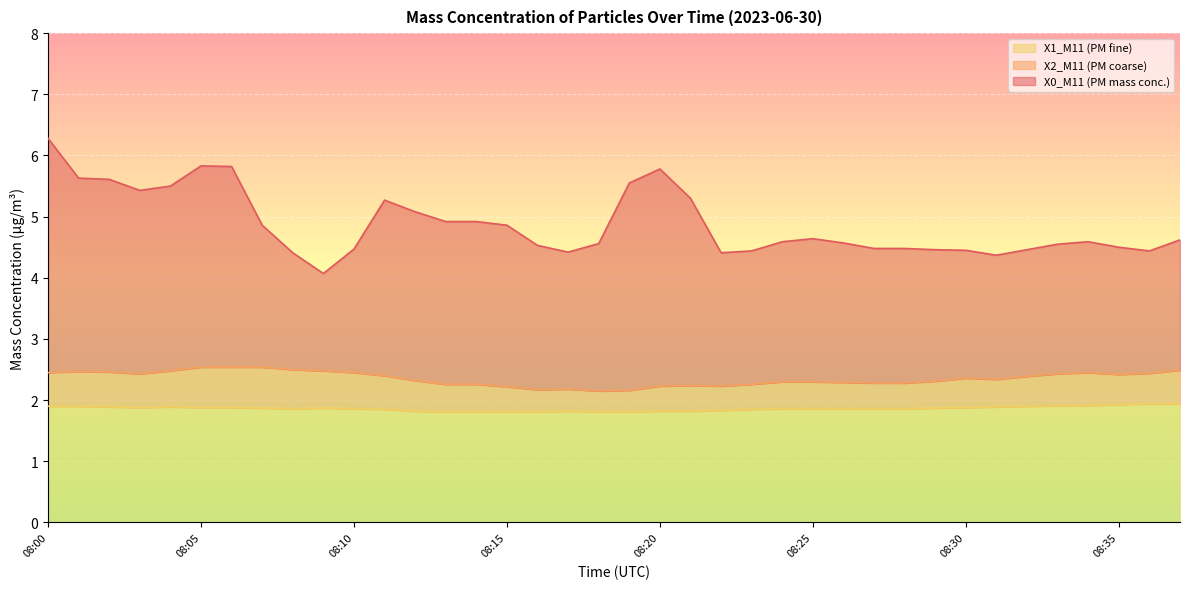

Is it true that X2_M11 (PM coarse) equals 2.2 at 08:20?

True